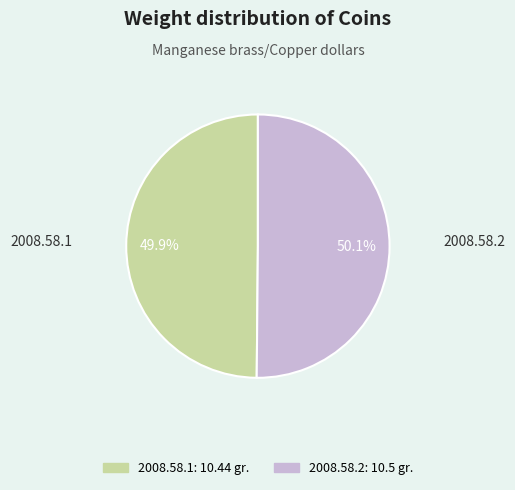

To the nearest percent, what portion does 2008.58.1 represent?

50%